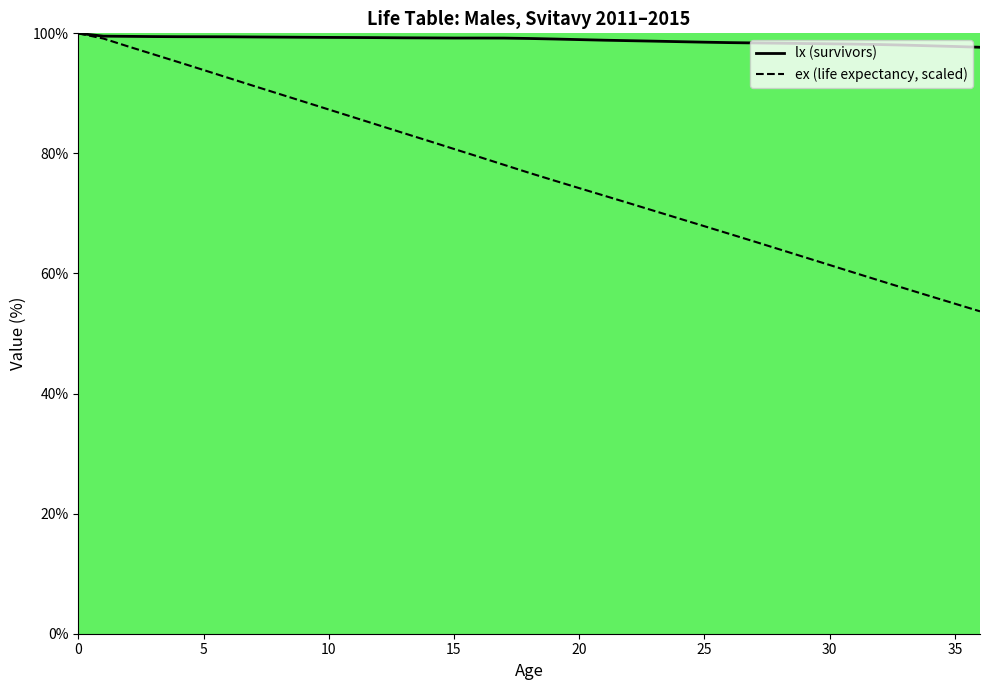

What is the difference between the maximum and minimum values in the lx series?

2.3